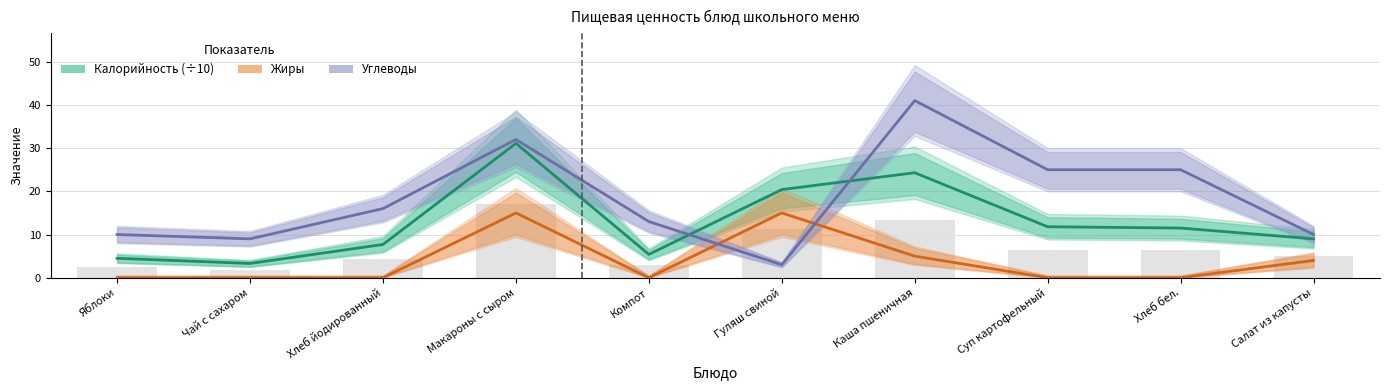

List the labels in order of Калорийность (÷10) value, smallest first.

Чай с сахаром, Яблоки, Компот, Хлеб йодированный, Салат из капусты, Хлеб бел., Суп картофельный, Гуляш свиной, Каша пшеничная, Макароны с сыром